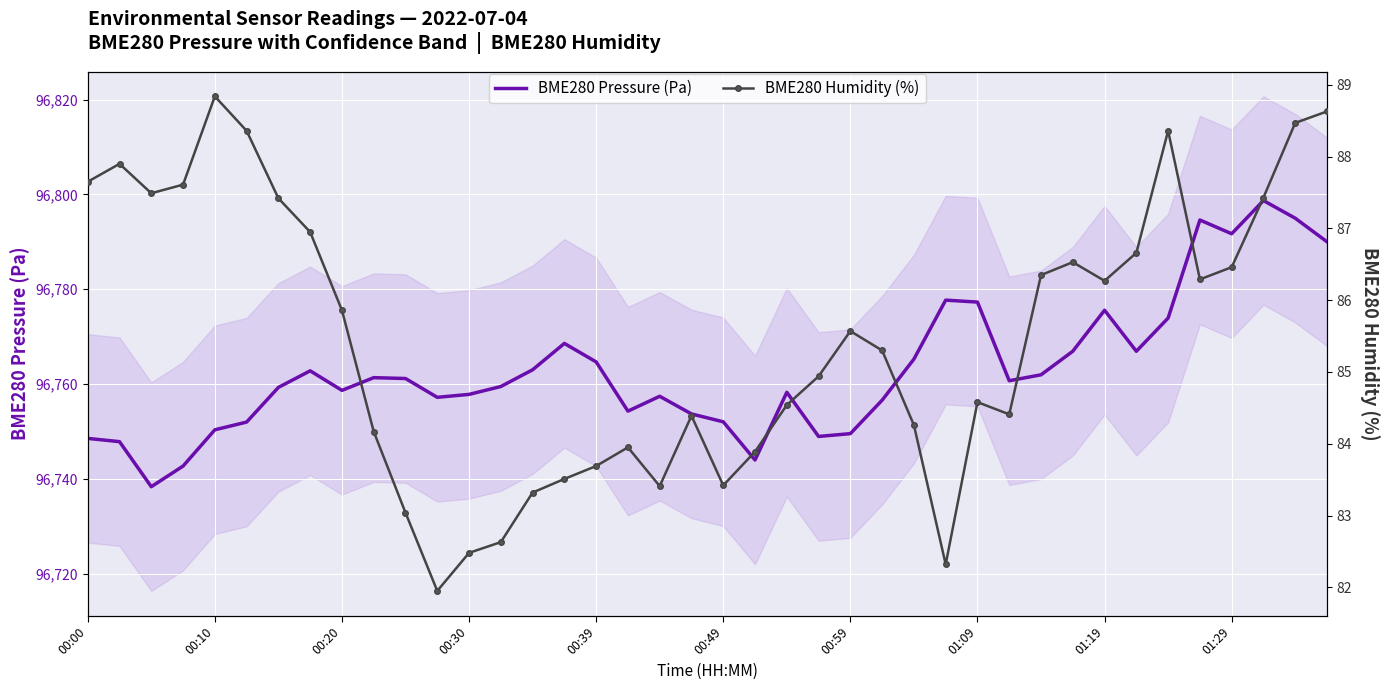

What is the sum of the BME280 Pressure (Pa) values at 01:19 and 00:00?

193524.1